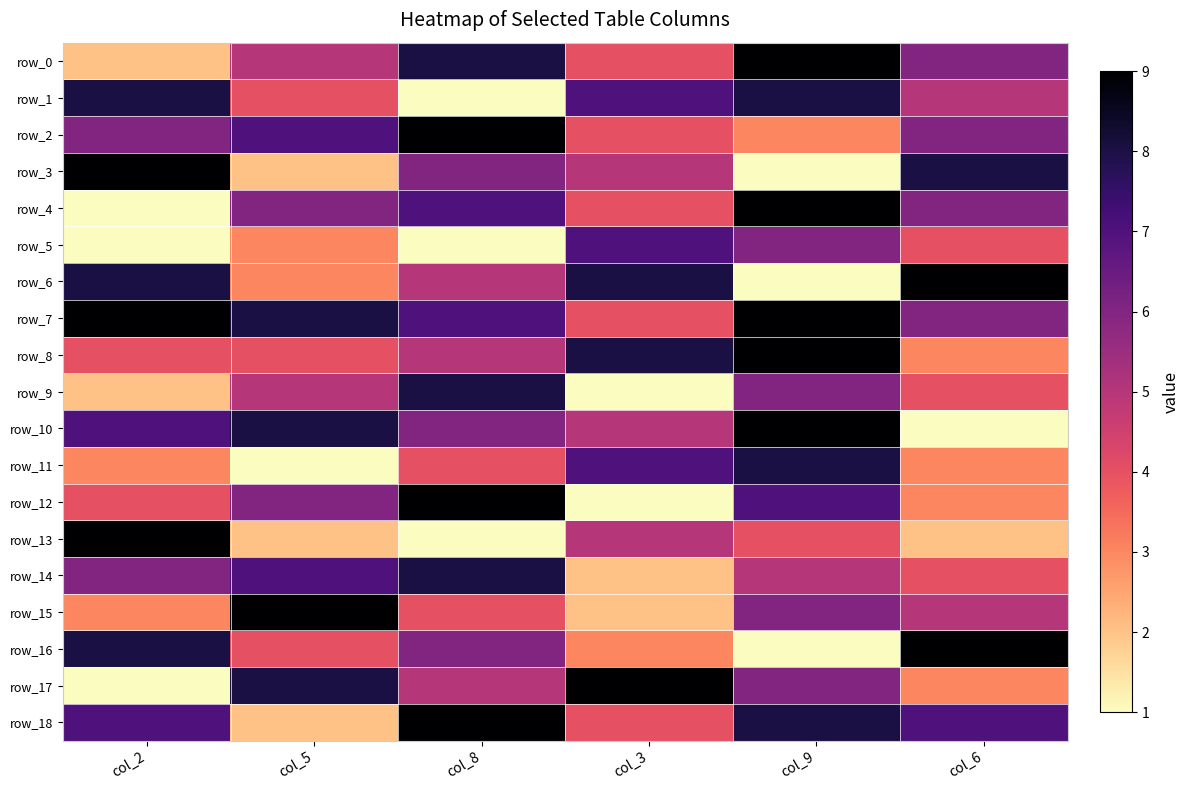

What is the sum of the row_15 values at col_9 and col_5?

15